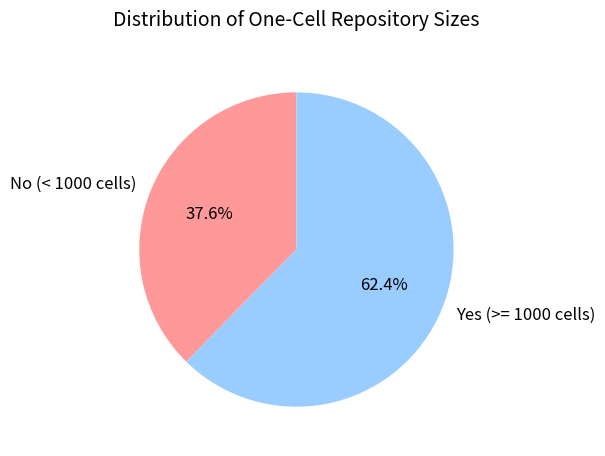

Rank the categories by value from lowest to highest.

No (< 1000 cells), Yes (>= 1000 cells)